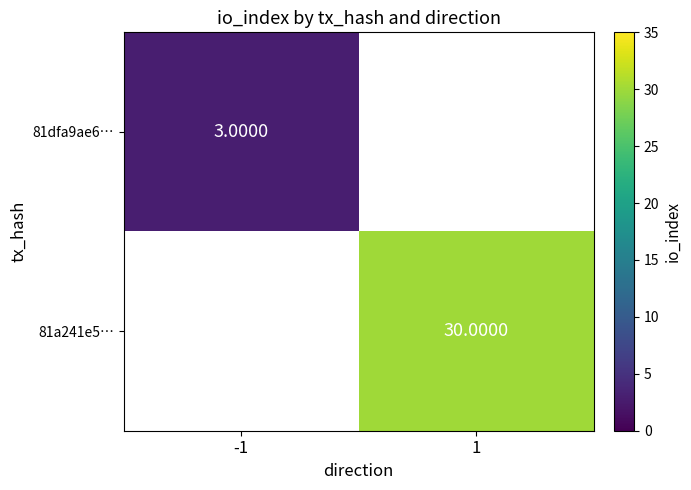

Is the value of 81dfa9ae6… at -1 greater than the value of 81a241e5… at 1?

No